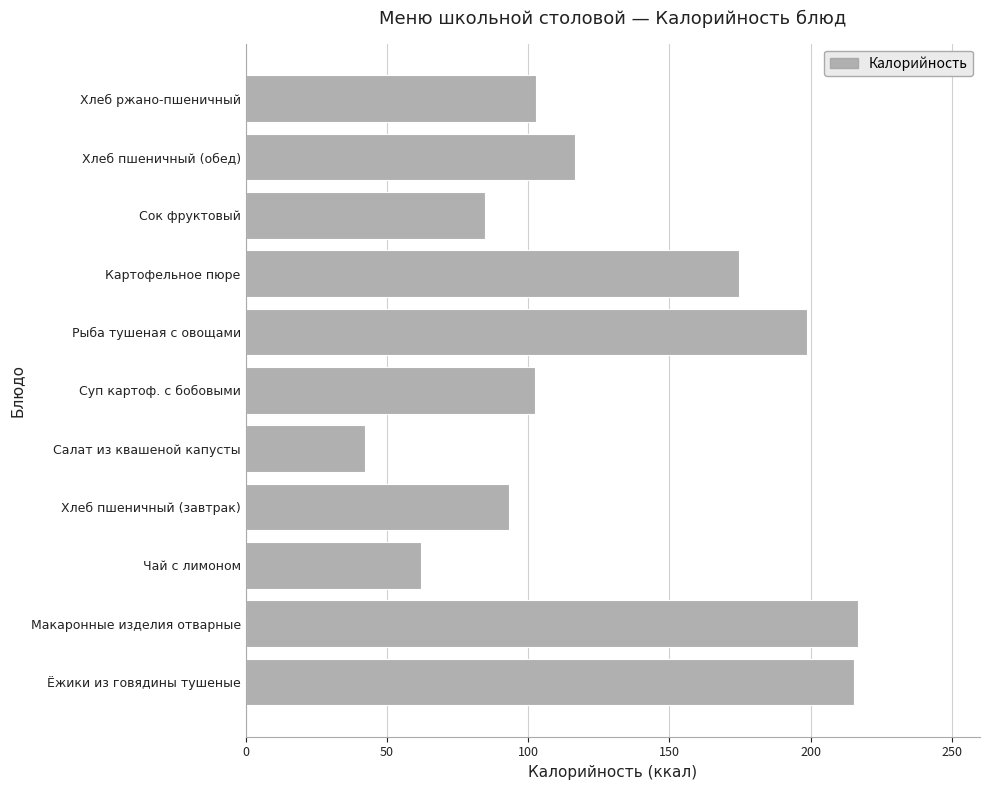

How many data points are less than 102?

4